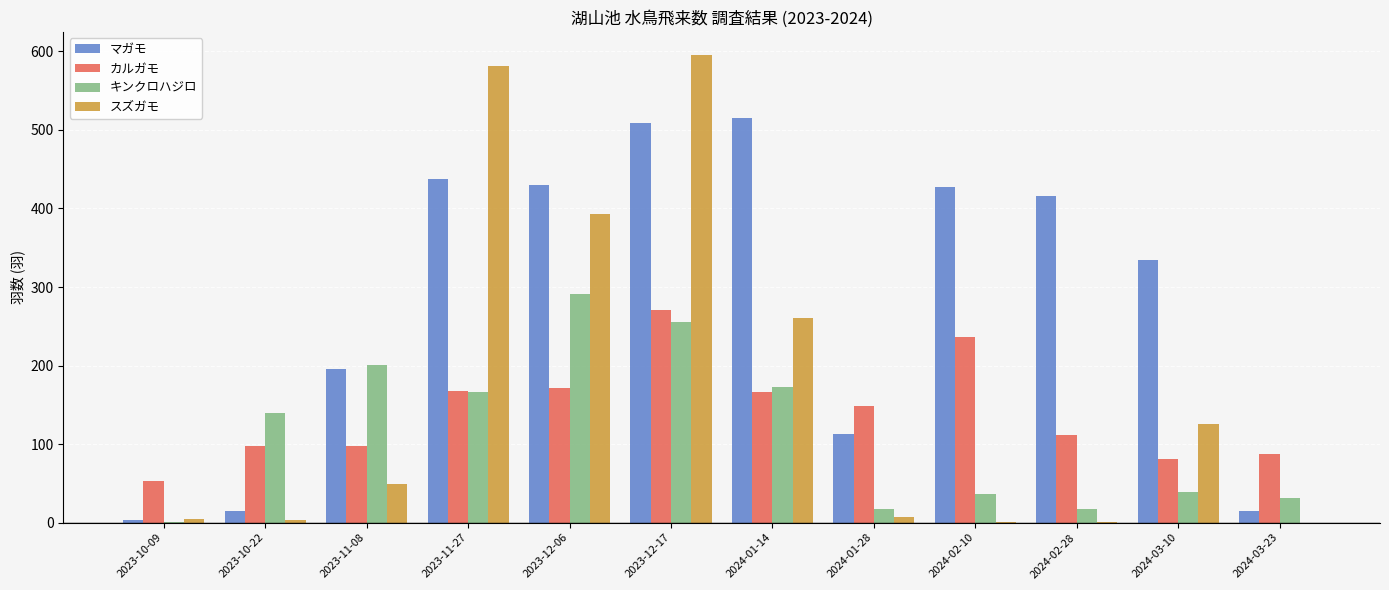

Which series has the largest total across all categories?

マガモ